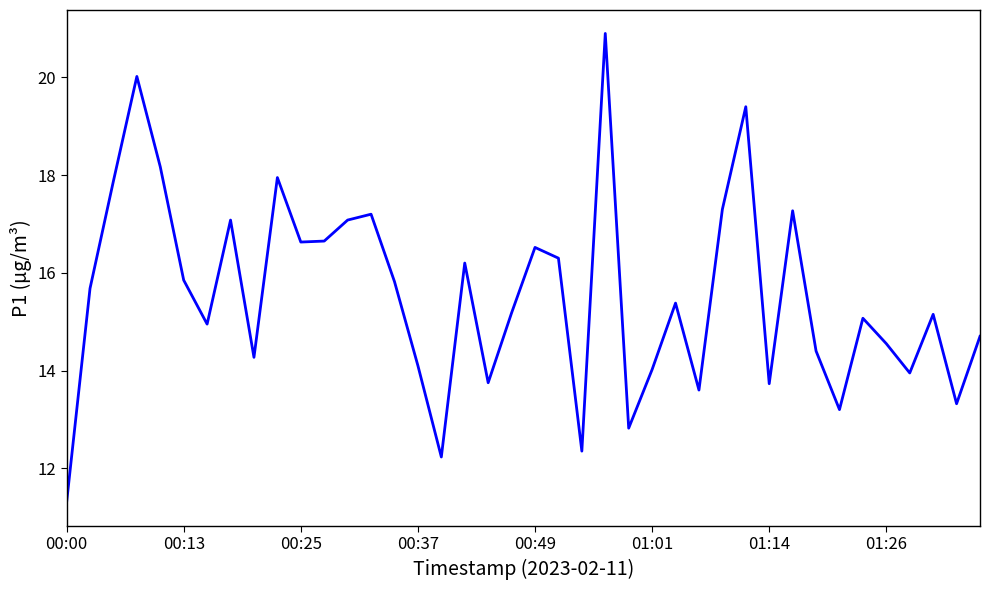

What is the difference between the maximum and minimum values?

9.6